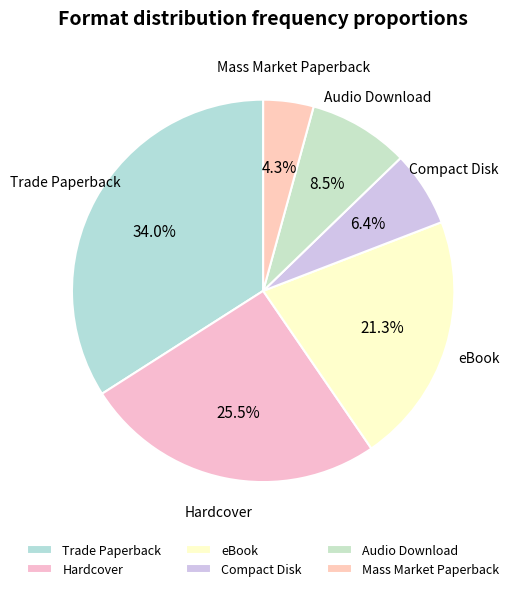

Does any single category account for the majority?

No